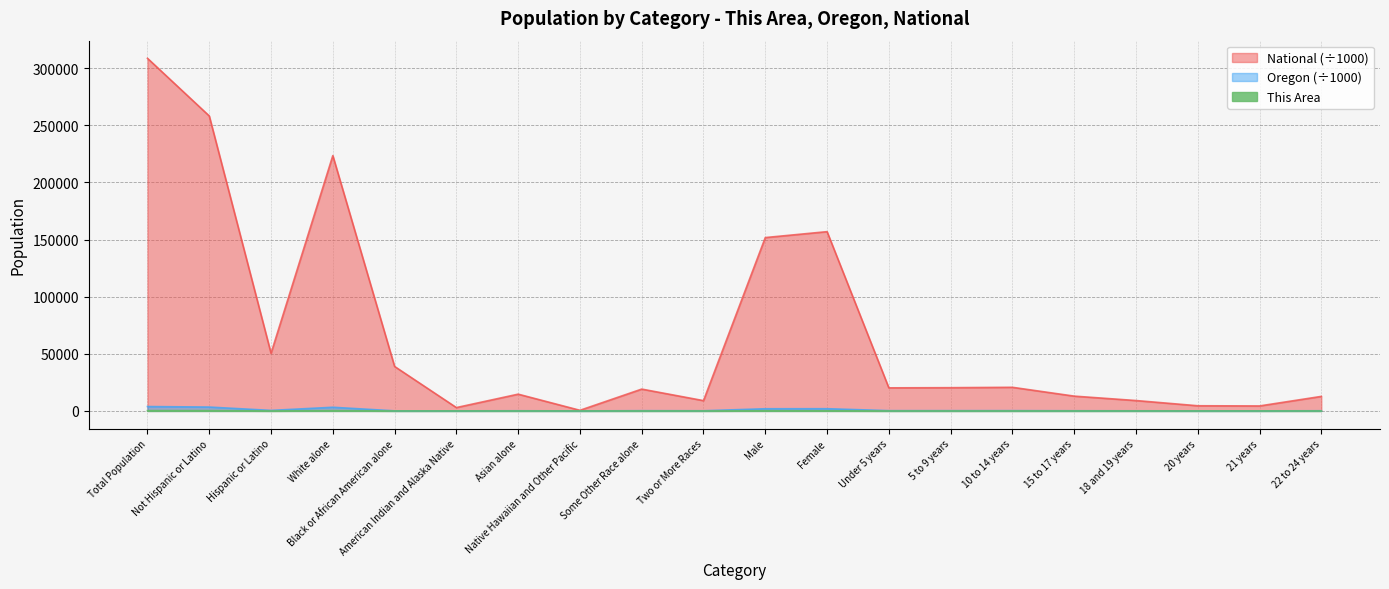

Where is This Area nearest to the value 139?

Male